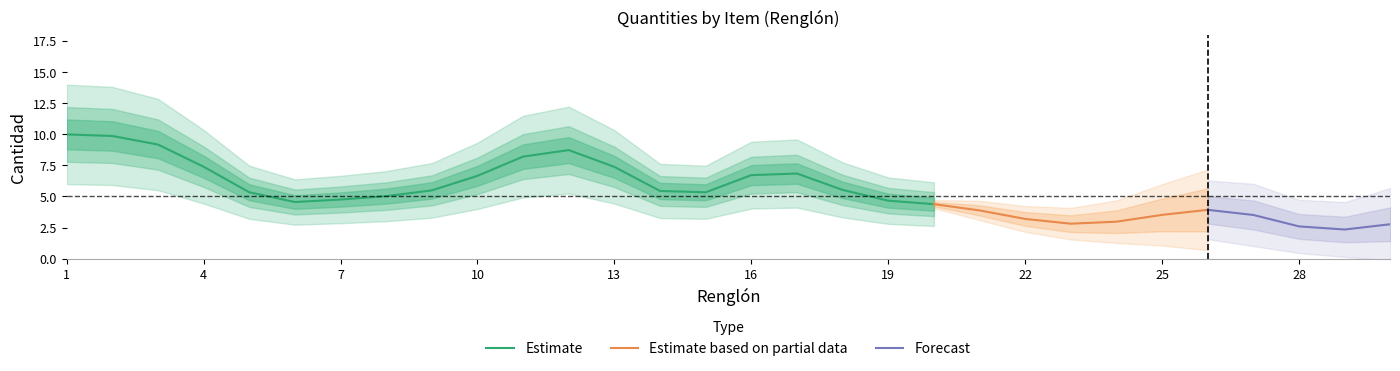

What is the lowest value of the Estimate series?

4.4